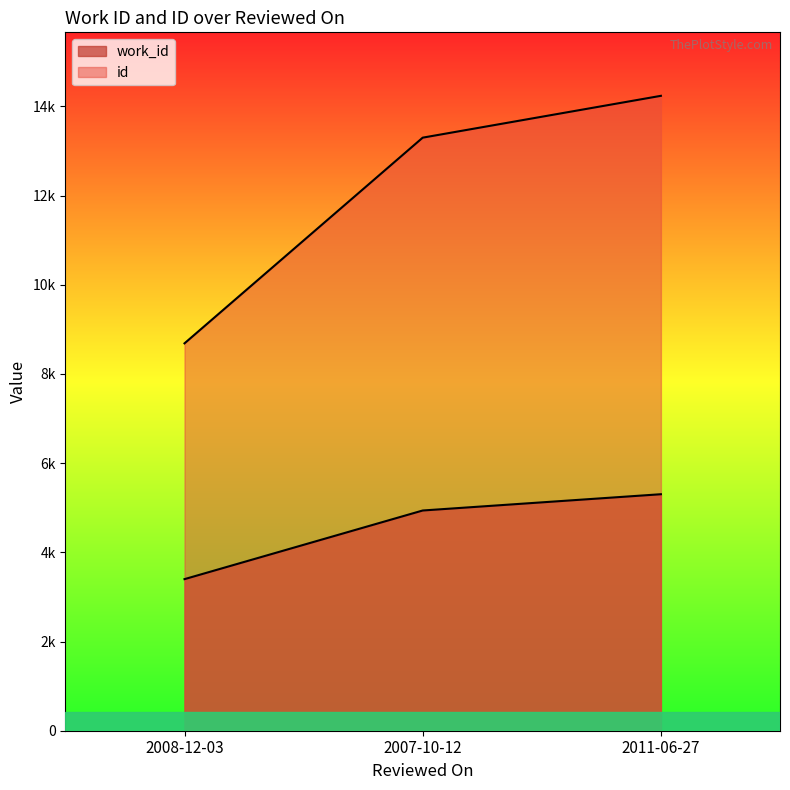

Which series has the largest range (max minus min)?

id